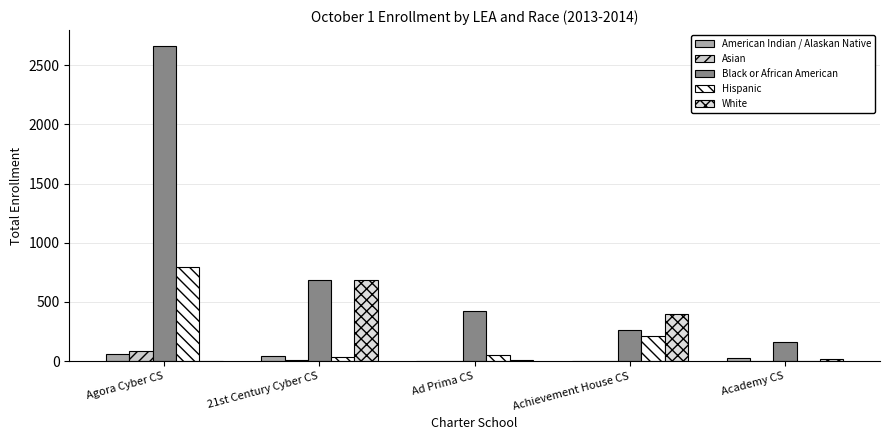

True or false: White has a value of 21 at Ad Prima CS.

False